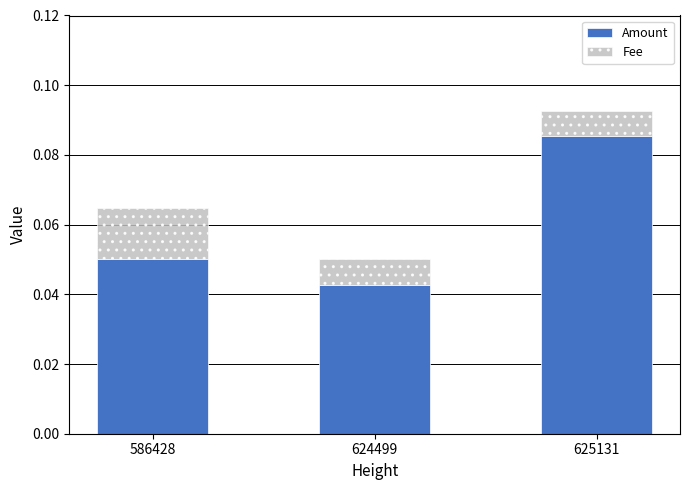

At which label does Amount reach its minimum?

624499